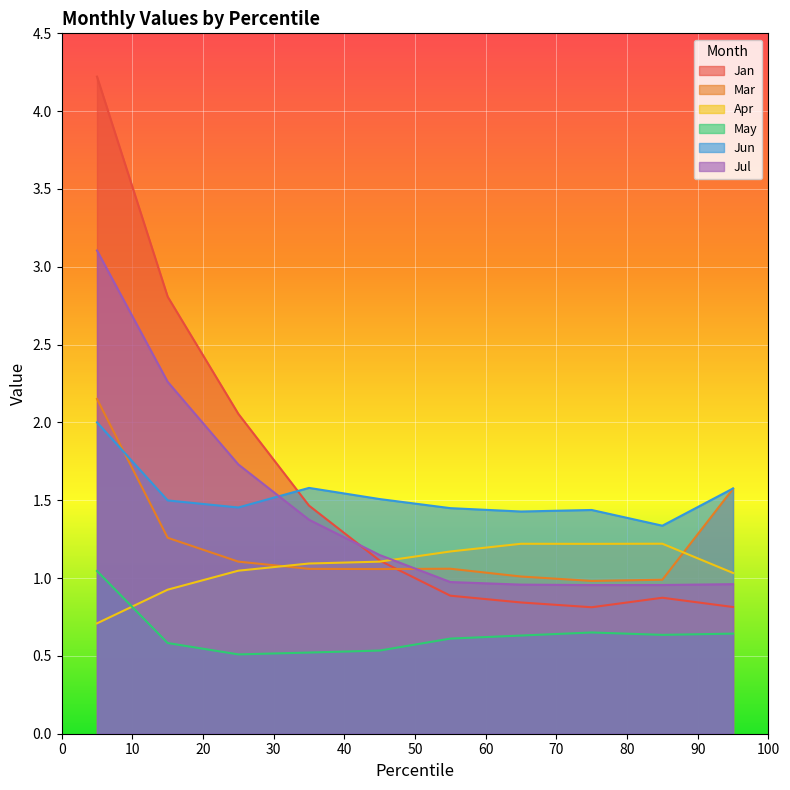

Is it true that Jun equals 0.8 at pct65?

False